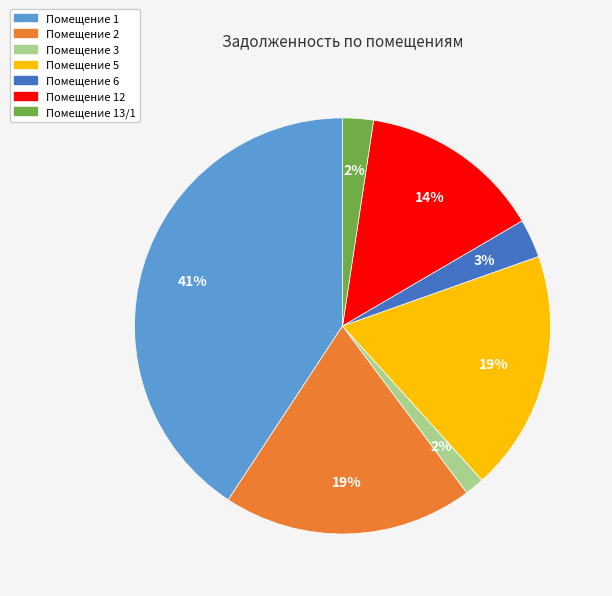

To the nearest percent, what is the difference between the largest and smallest slice percentages?

39%